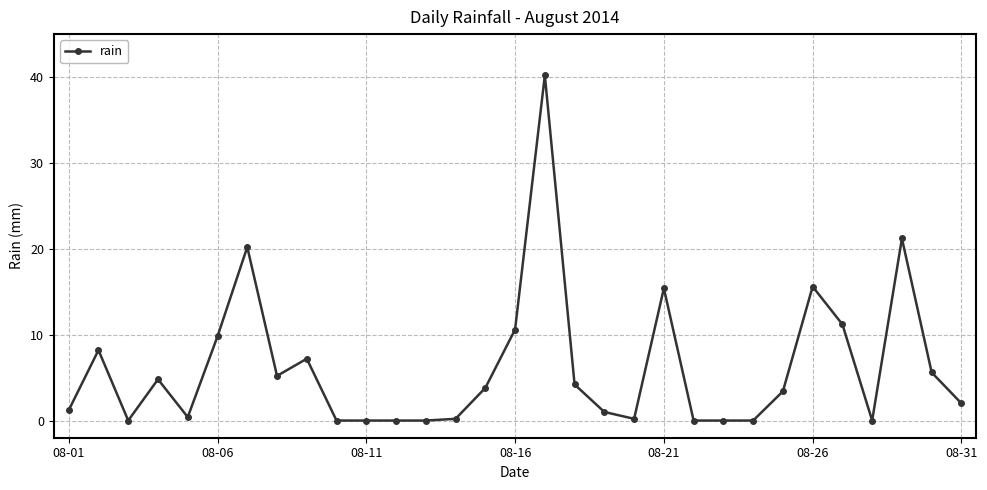

True or false: there are more than 2 points higher than both neighbors.

True